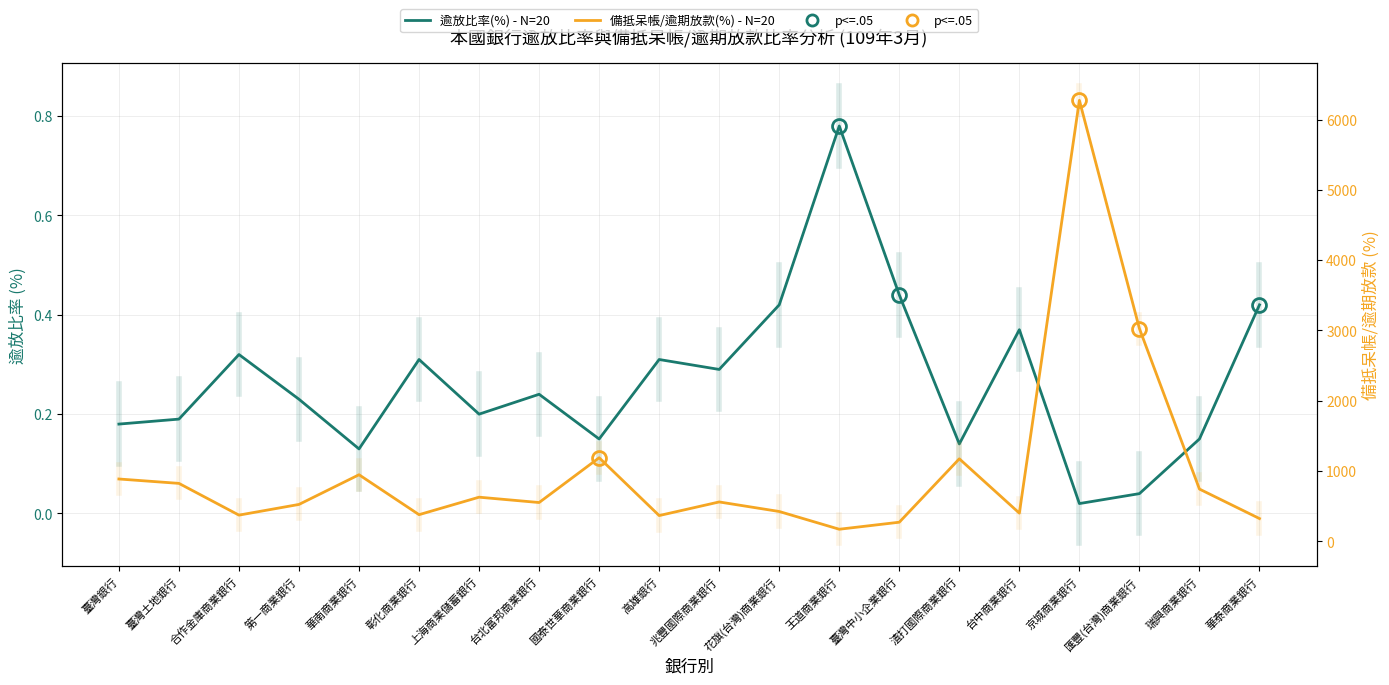

How many values in the 備抵呆帳/逾期放款(%) - N=20 series are below 561?

10